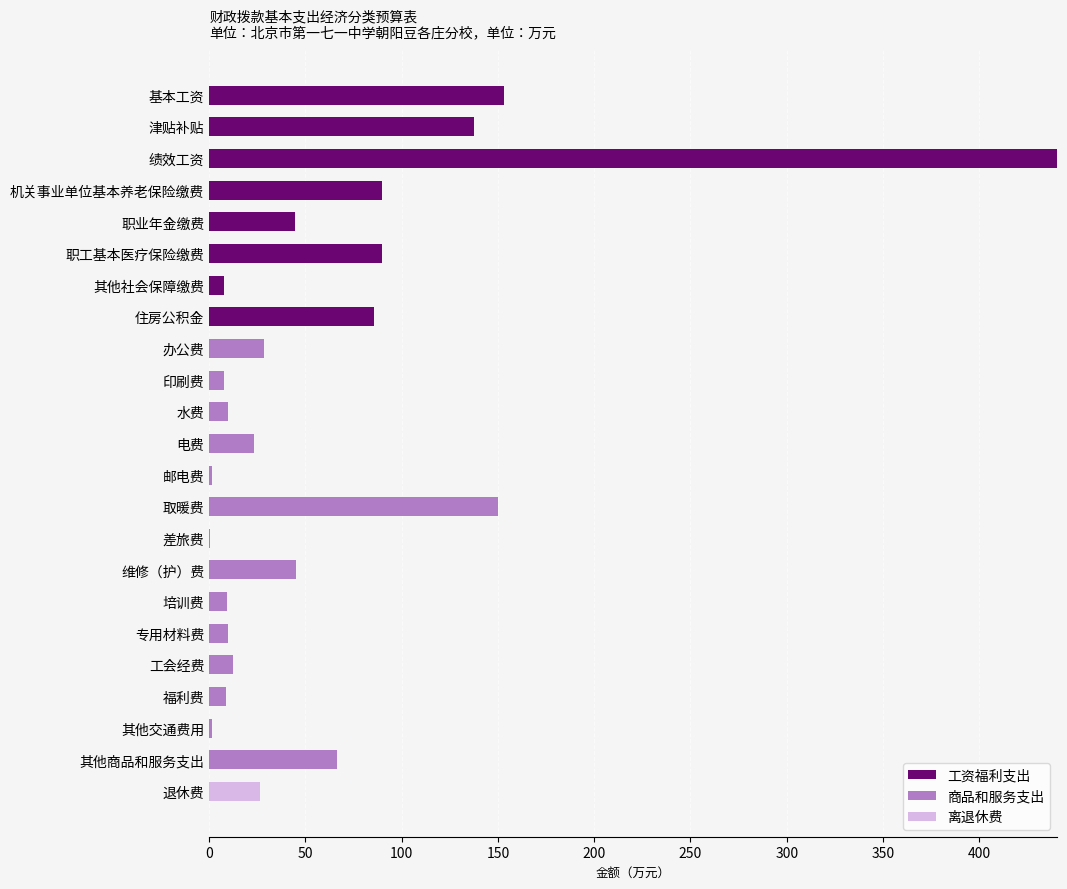

What is the highest value of the 工资福利支出 series?

440.4